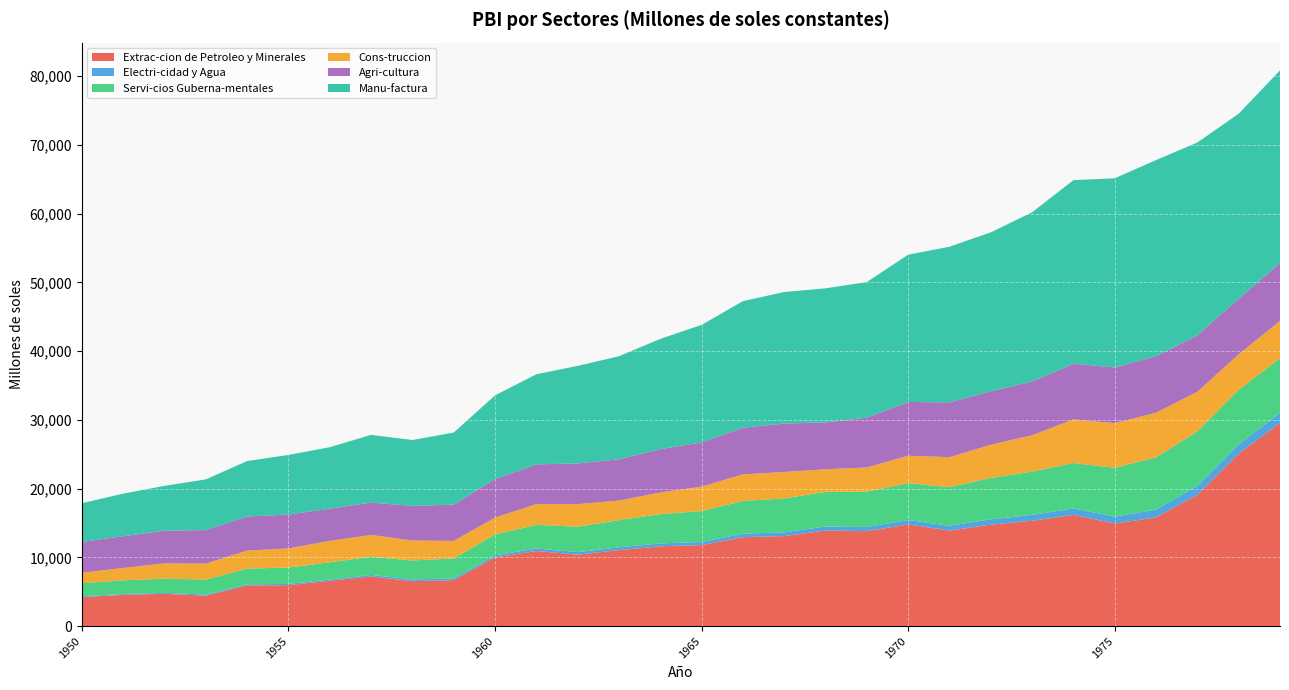

Reading left to right, extract all data points from this chart.

Extrac-cion de Petroleo y Minerales: 4220	4553	4704	4431	5920	5961	6593	7226	6546	6690	10002	10932	10396	11062	11615	11789	12944	13100	13912	13815	14796	13897	14767	15326	16179	14924	15816	19116	25101	29554
Electri-cidad y Agua: 123	127	132	166	169	184	196	221	250	252	289	359	374	398	425	460	501	548	579	608	636	705	768	856	936	1008	1145	1292	1346	1444
Servi-cios Guberna-mentales: 1899	1988	2080	2176	2275	2385	2502	2626	2761	2899	3048	3444	3690	3963	4257	4494	4768	4930	5044	5145	5367	5618	6023	6304	6607	7102	7598	7926	7925	7972
Cons-truccion: 1527	1794	2216	2336	2623	2778	3111	3195	2901	2556	2453	3015	3289	2842	3143	3552	3868	3845	3291	3512	3989	4357	4825	5285	6353	6488	6493	5763	5169	5439
Agri-cultura: 4486	4621	4755	4865	4962	4922	4686	4705	5030	5276	5614	5782	5921	6010	6305	6431	6778	7042	6803	7252	7818	7975	7784	7815	8104	8101	8222	8214	8091	8406
Manu-factura: 5630	6192	6525	7370	8067	8673	8939	9853	9589	10486	12162	13108	14185	14985	16037	17092	18415	19141	19505	19725	21423	22642	23111	24615	26689	27523	28519	28037	26906	28021